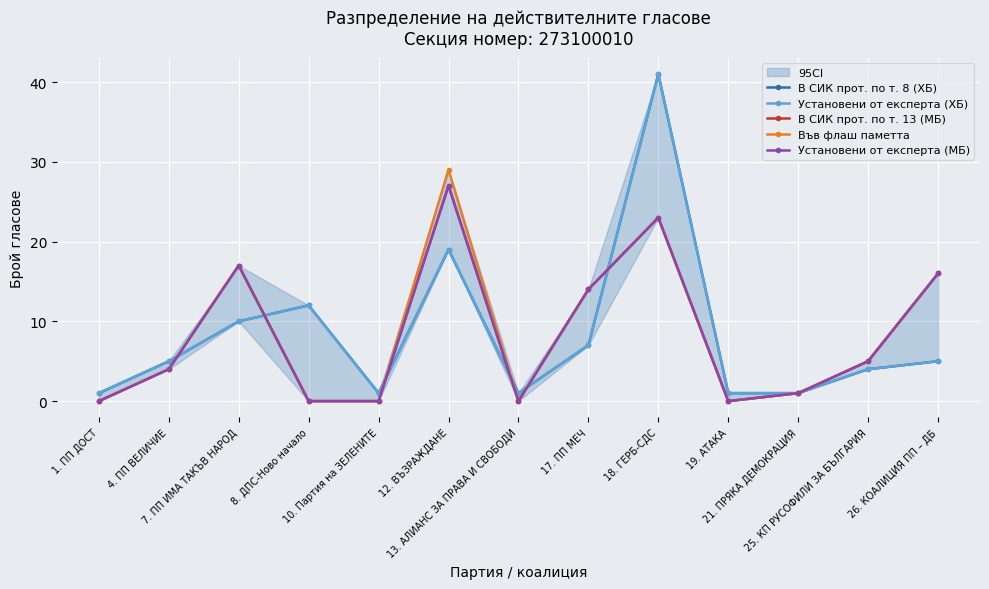

What are all the series names shown in the legend?

В СИК прот. по т. 8 (ХБ), Установени от експерта (ХБ), В СИК прот. по т. 13 (МБ), Във флаш паметта, Установени от експерта (МБ)